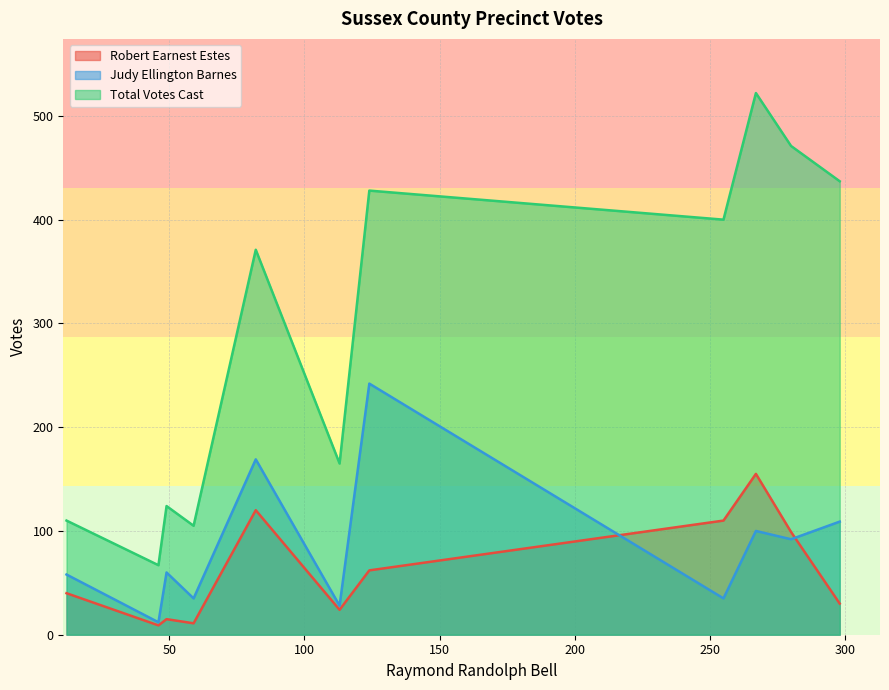

Which series has the widest spread of values?

Total Votes Cast